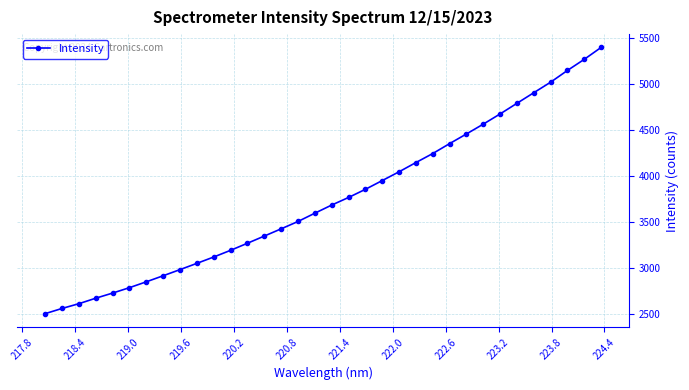

What is the sum of all values?

127325.5